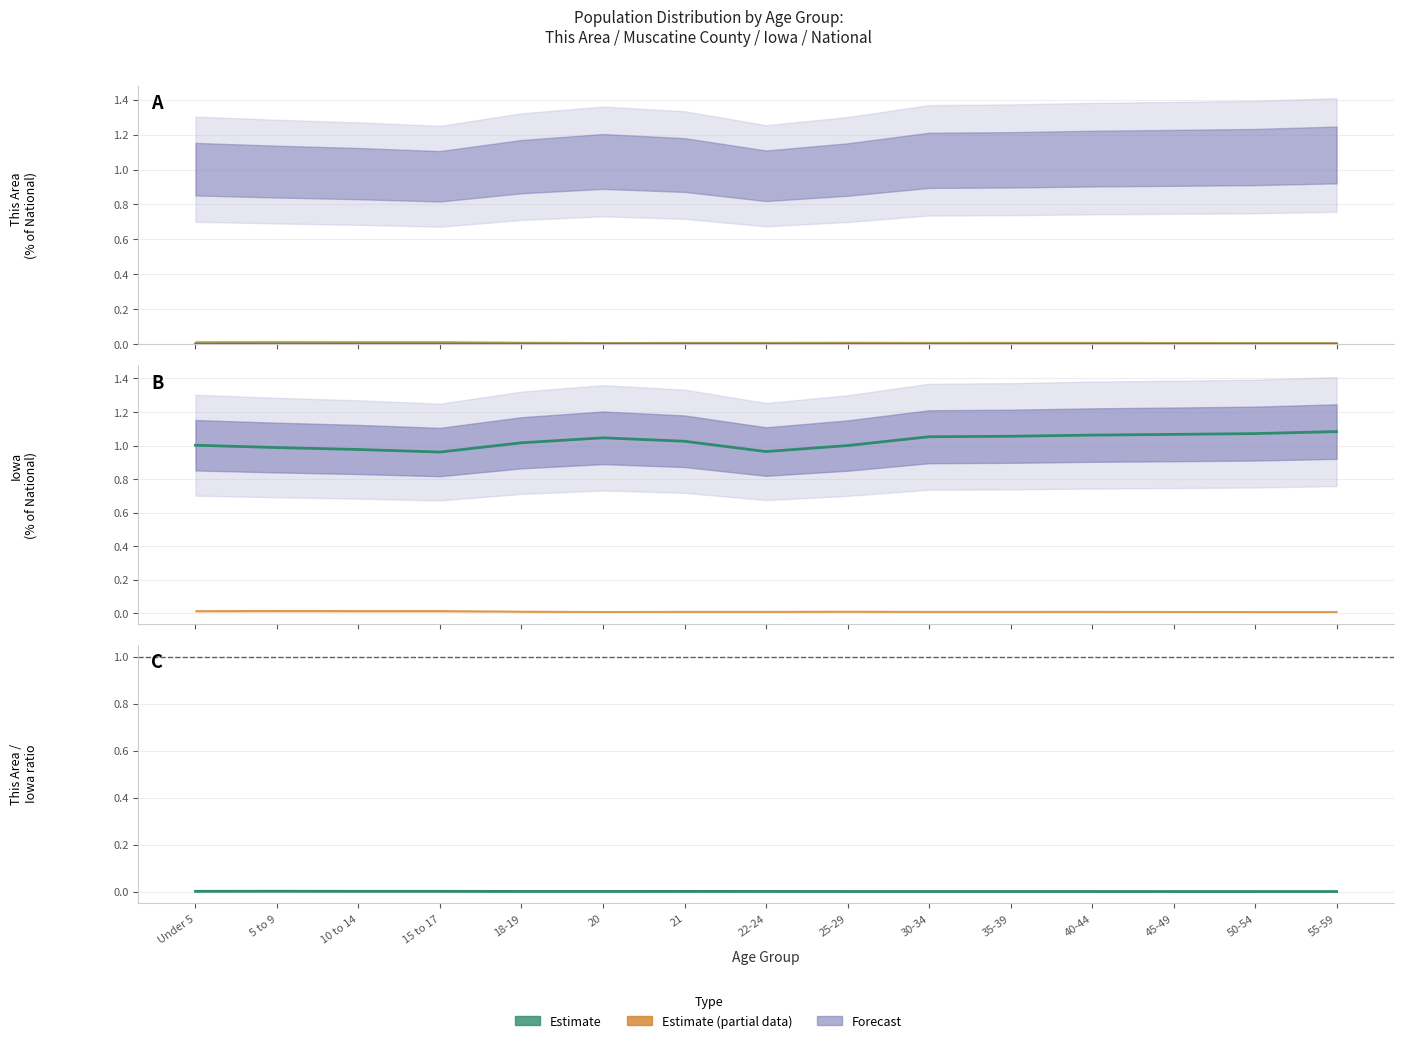

At how many categories does at least one series exceed 1?

10